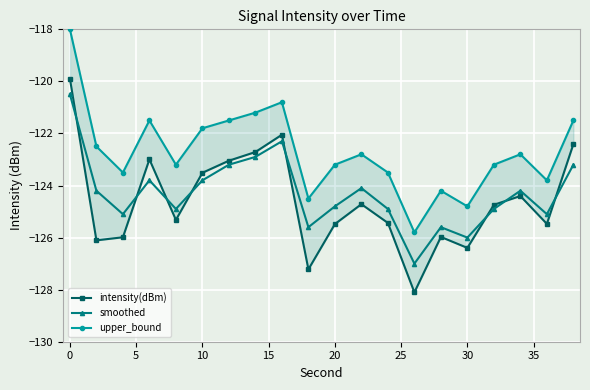

What are all the series names shown in the legend?

intensity(dBm), smoothed, upper_bound